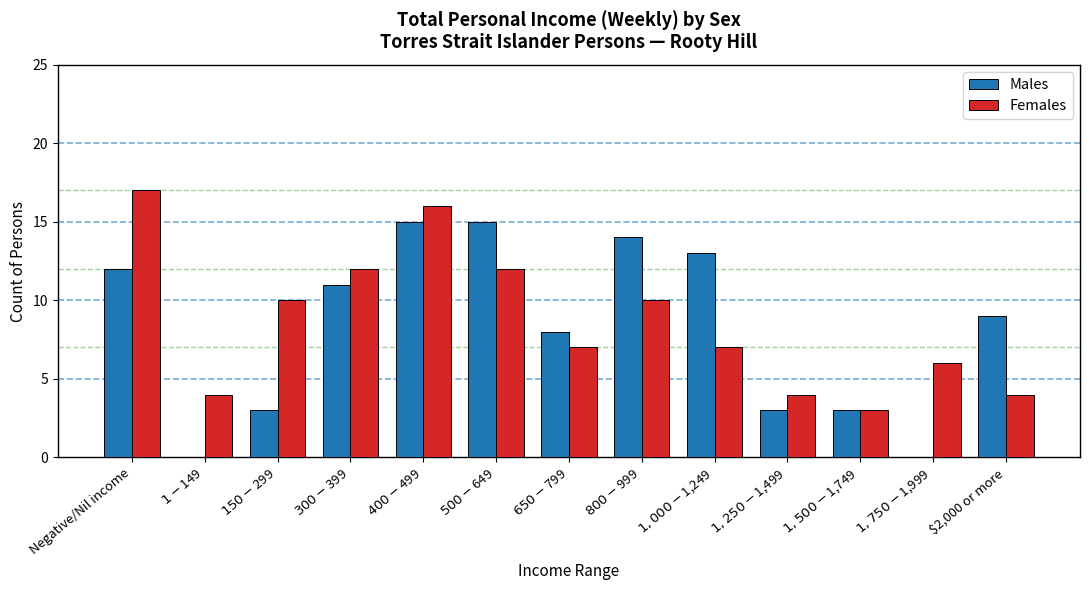

How many series are shown in this chart?

2